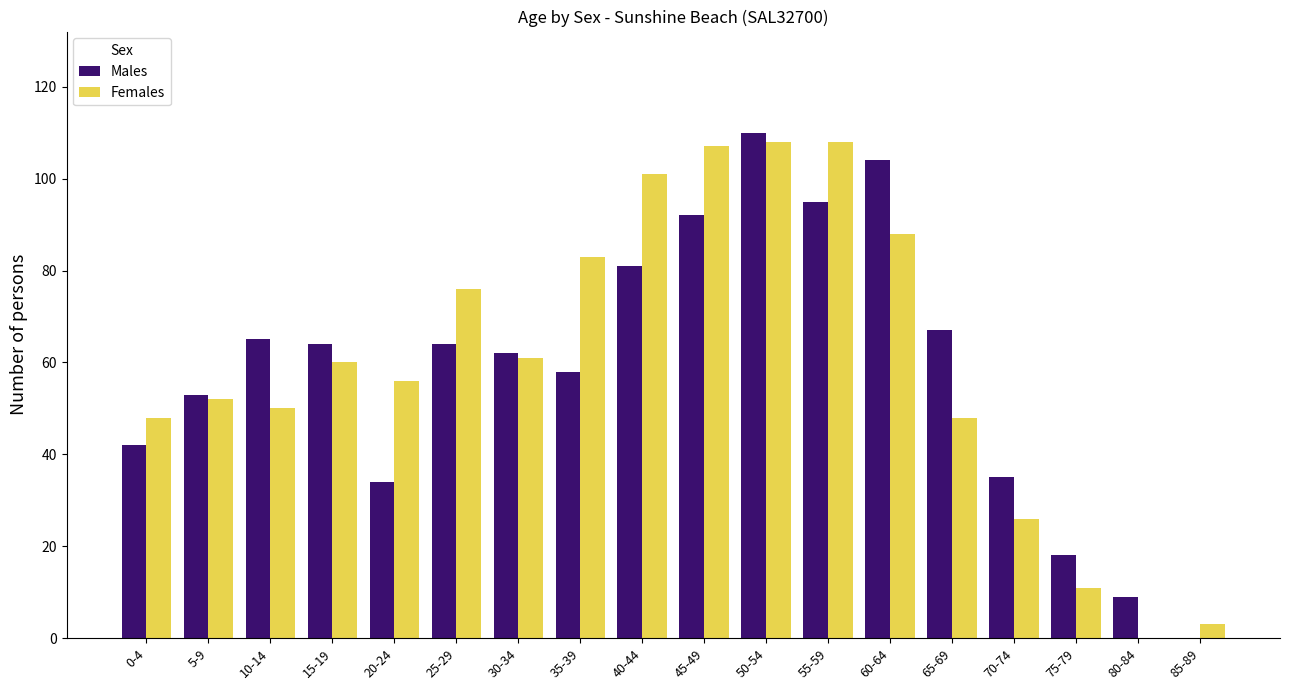

Reading left to right, extract all data points from this chart.

Males: 42	53	65	64	34	64	62	58	81	92	110	95	104	67	35	18	9	0
Females: 48	52	50	60	56	76	61	83	101	107	108	108	88	48	26	11	0	3